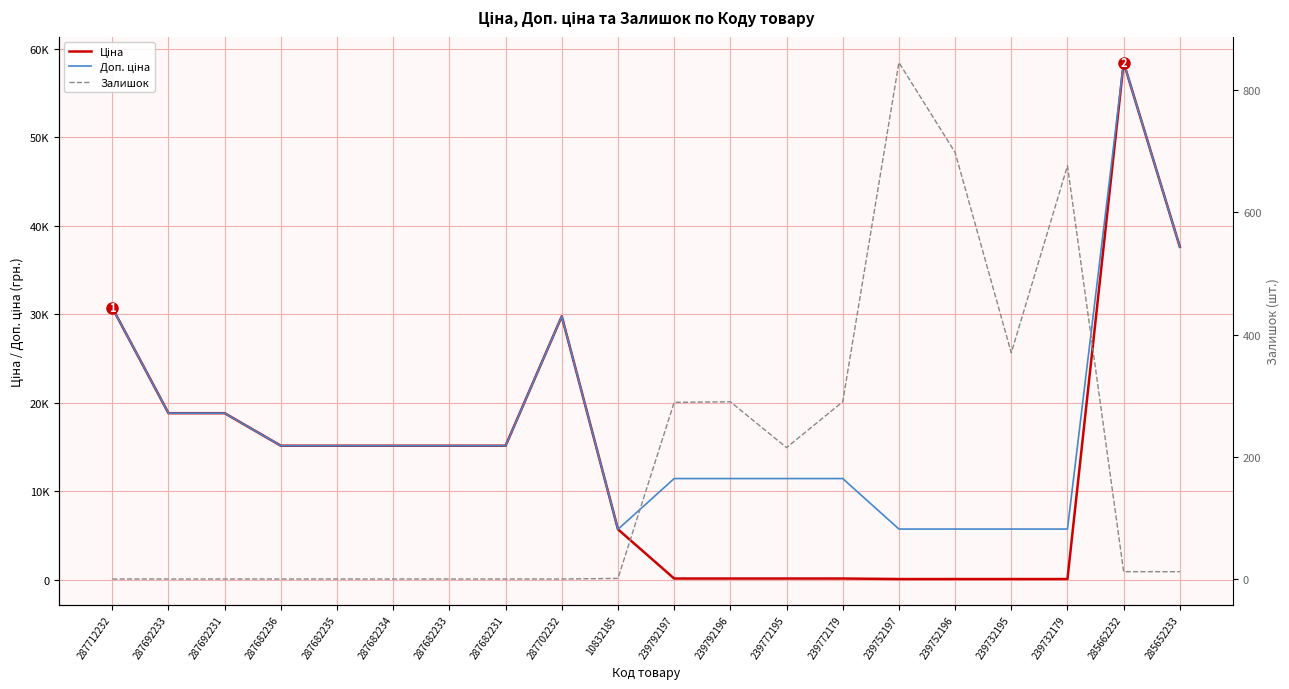

Which has a higher value, 287692231 or 287682233?

287692231